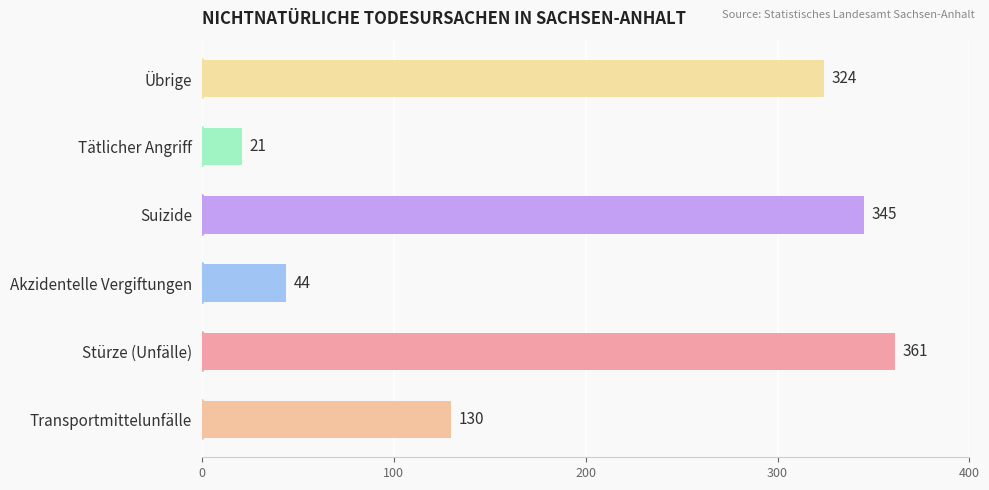

How many distinct data groups are displayed?

1